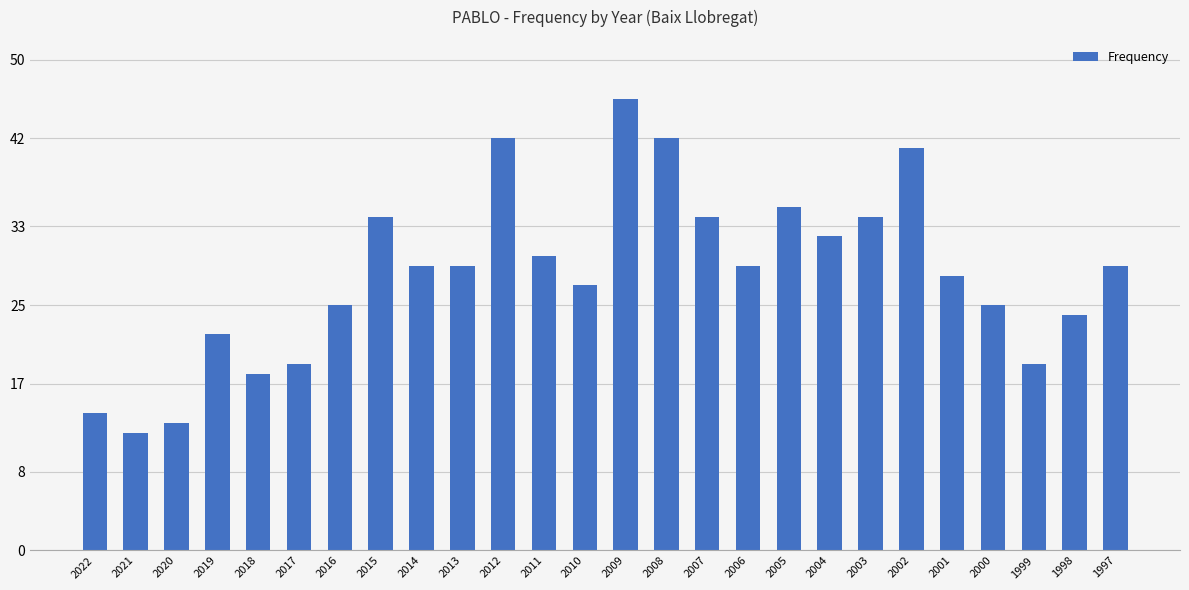

What is the value of the 6th bar from the left?

19